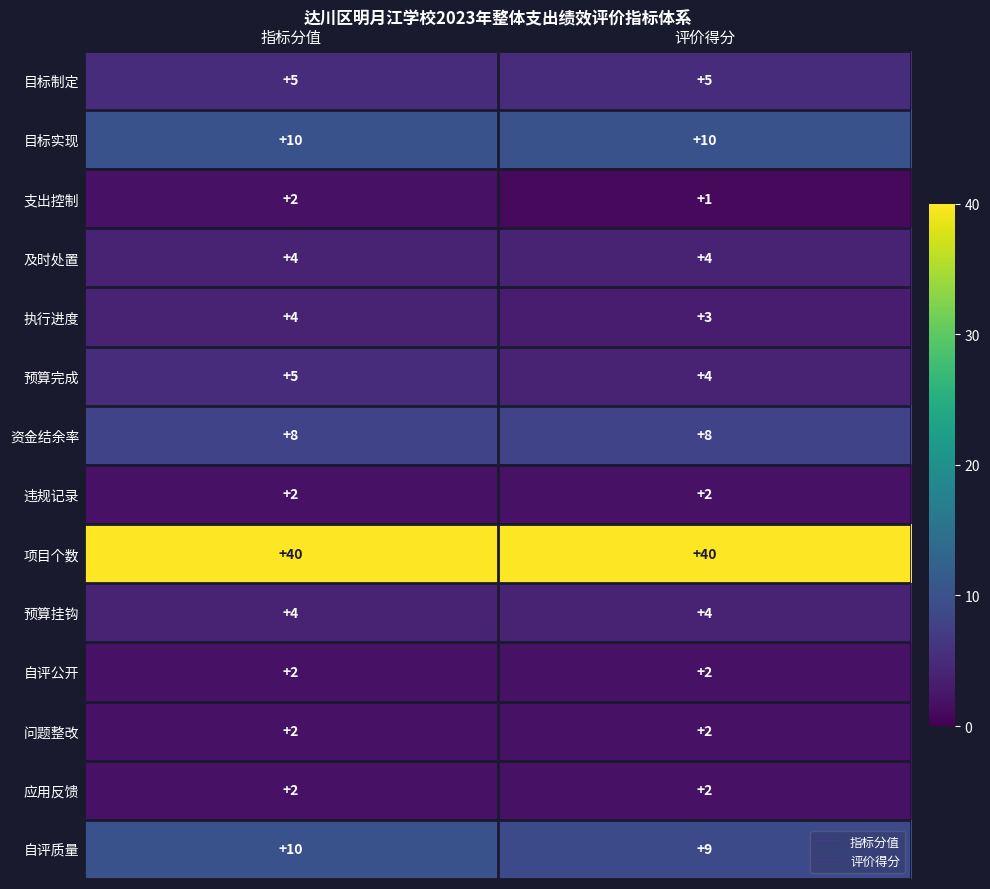

What is the greatest value displayed?

40